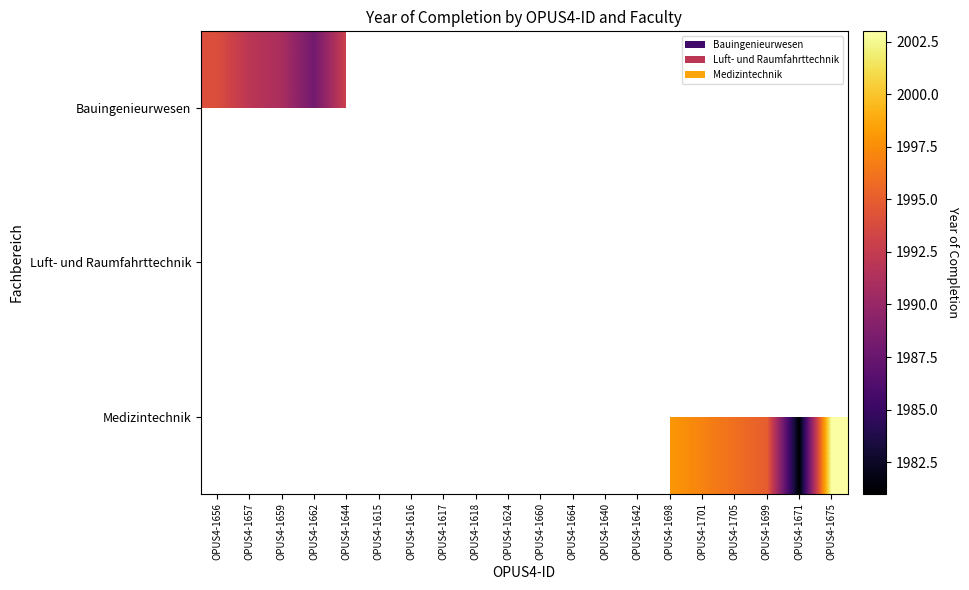

At which category does the chart reach its minimum across all series?

OPUS4-1671